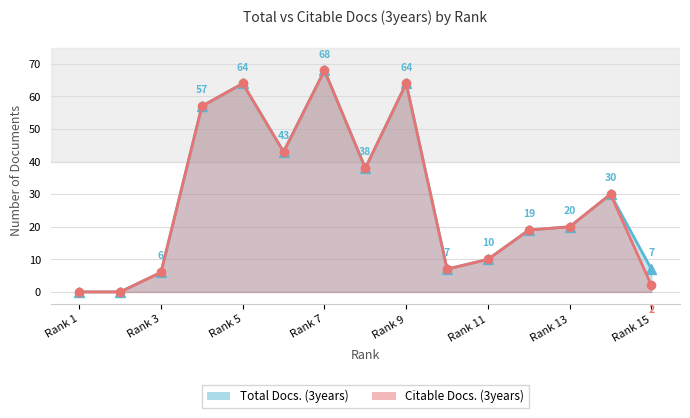

At Rank 9, list the series in order from largest to smallest.

Total Docs. (3years), Citable Docs. (3years)